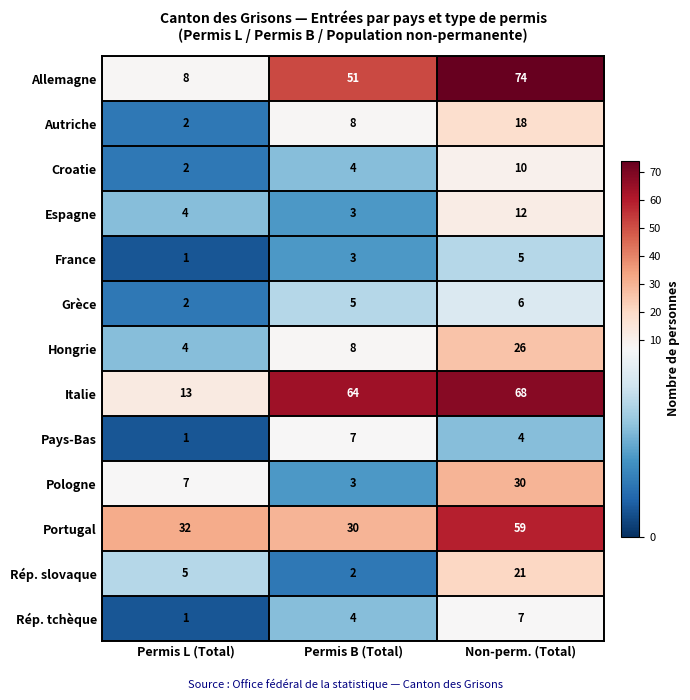

At which category is the sum across all series the highest?

Non-perm. (Total)